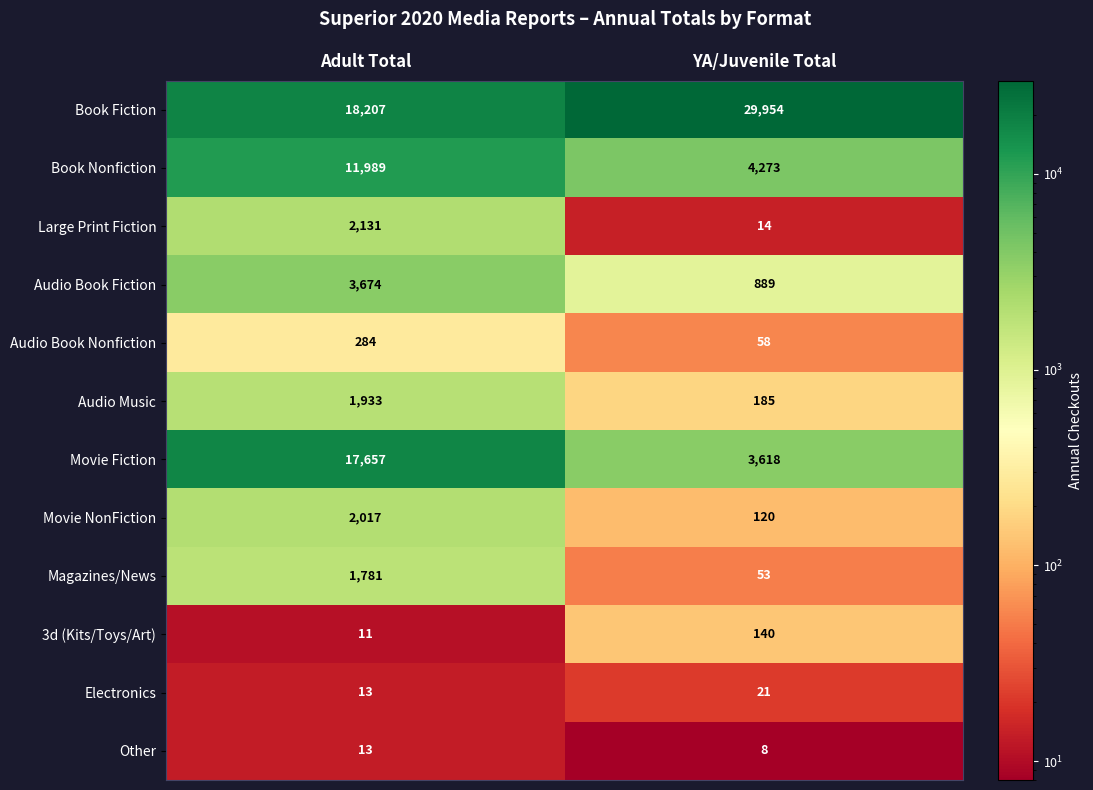

What is the total value across all series at YA/Juvenile Total?

39333